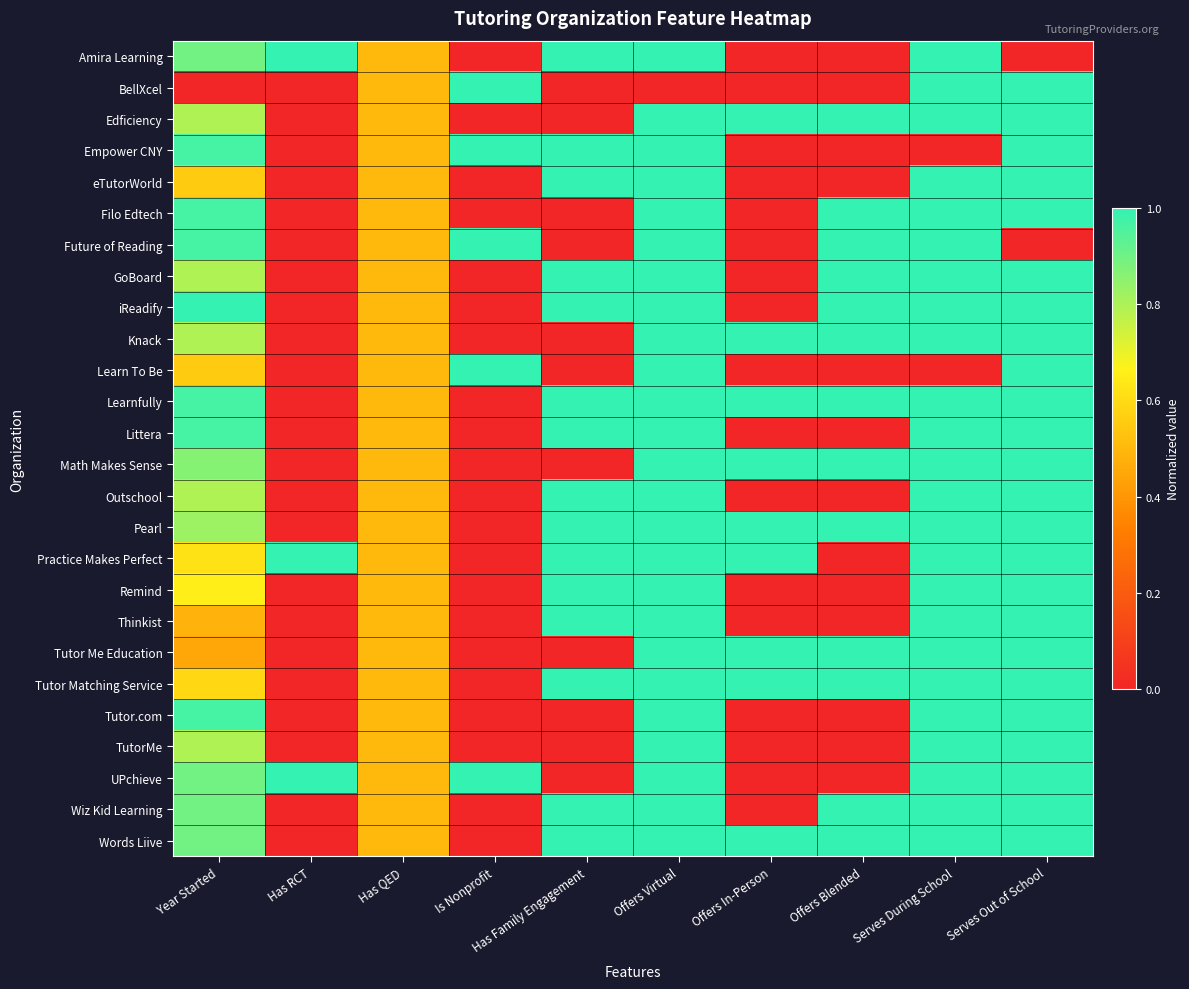

Between Offers In-Person and Has QED, which is larger?

Has QED